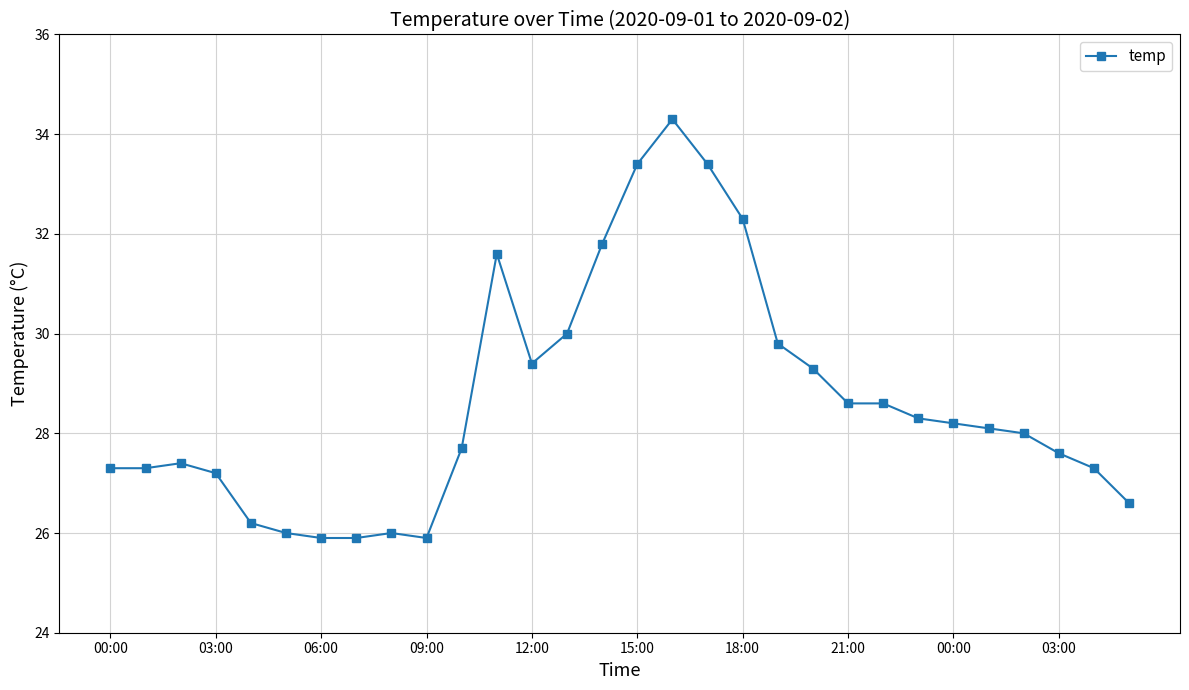

Reading left to right, transcribe all the data shown in this chart.

27.3	27.3	27.4	27.2	26.2	26.0	25.9	25.9	26.0	25.9	27.7	31.6	29.4	30.0	31.8	33.4	34.3	33.4	32.3	29.8	29.3	28.6	28.6	28.3	28.2	28.1	28.0	27.6	27.3	26.6